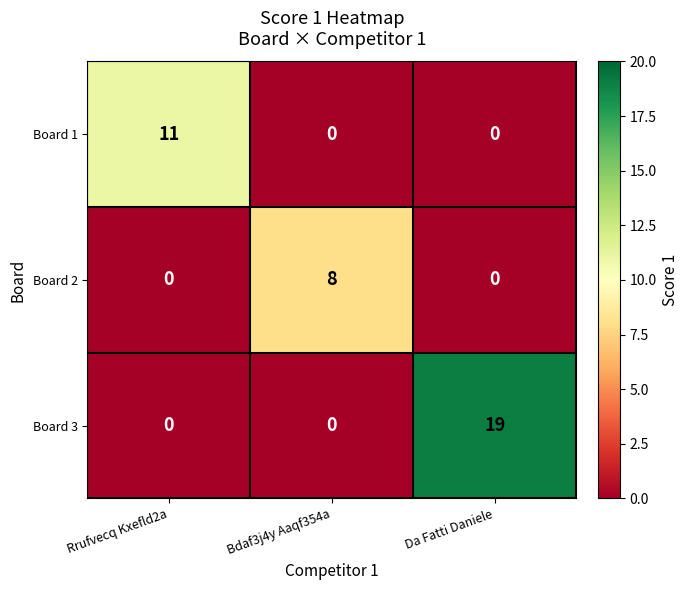

The Board 2 series shows 0 at Da Fatti Daniele. True or false?

True